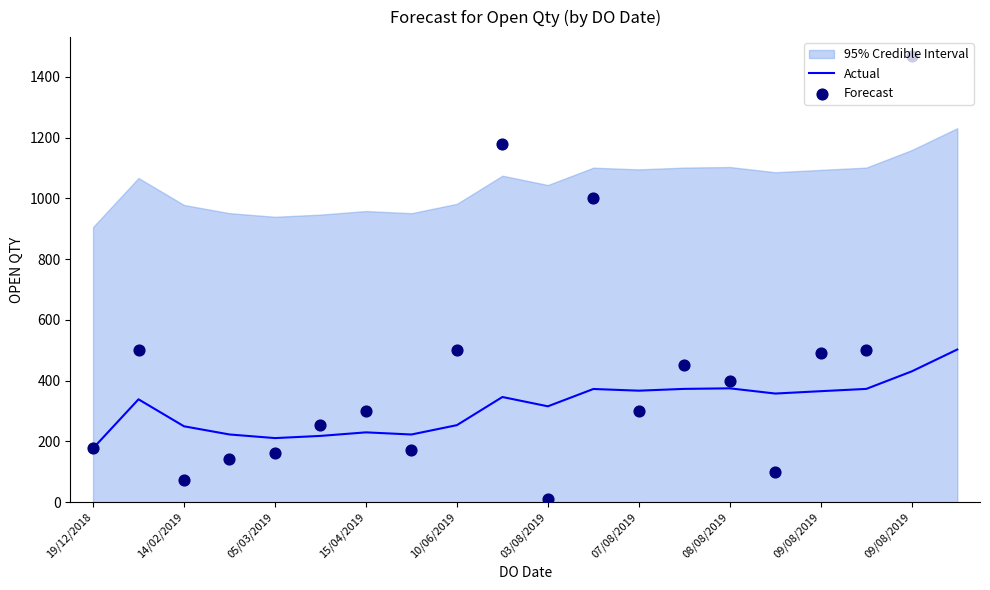

Is the value of Actual at 19/12/2018 greater than the value of Forecast at 09/08/2019?

No